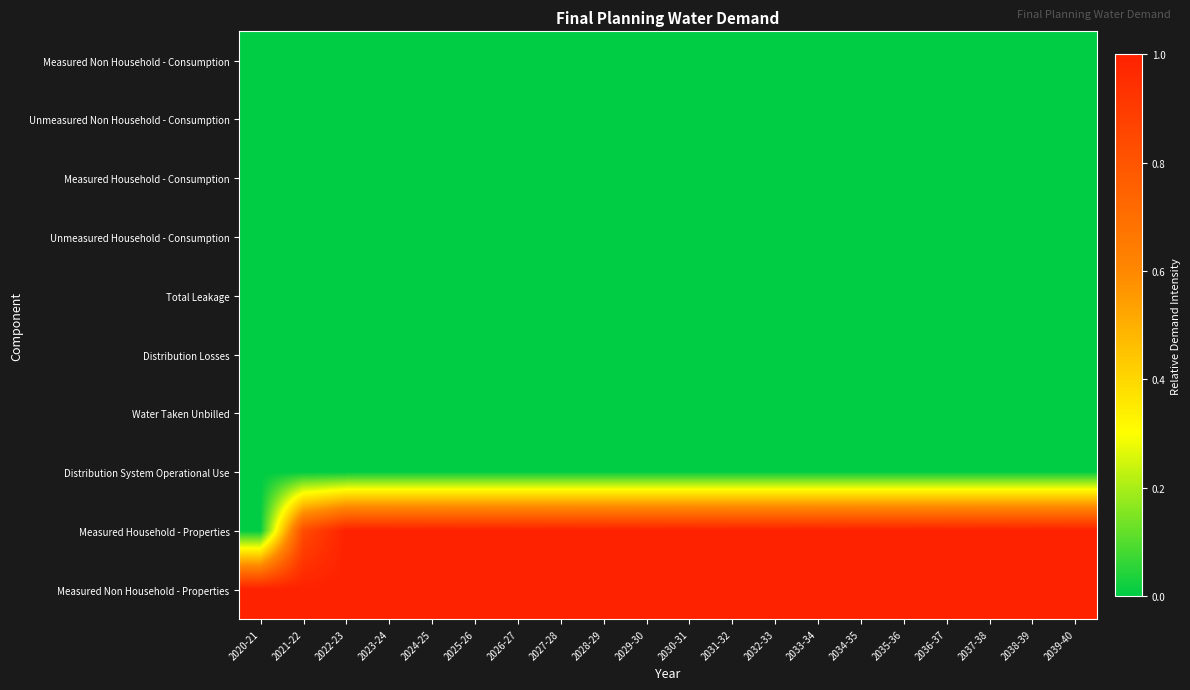

What is the difference between the highest and lowest values at 2024-25?

1.0